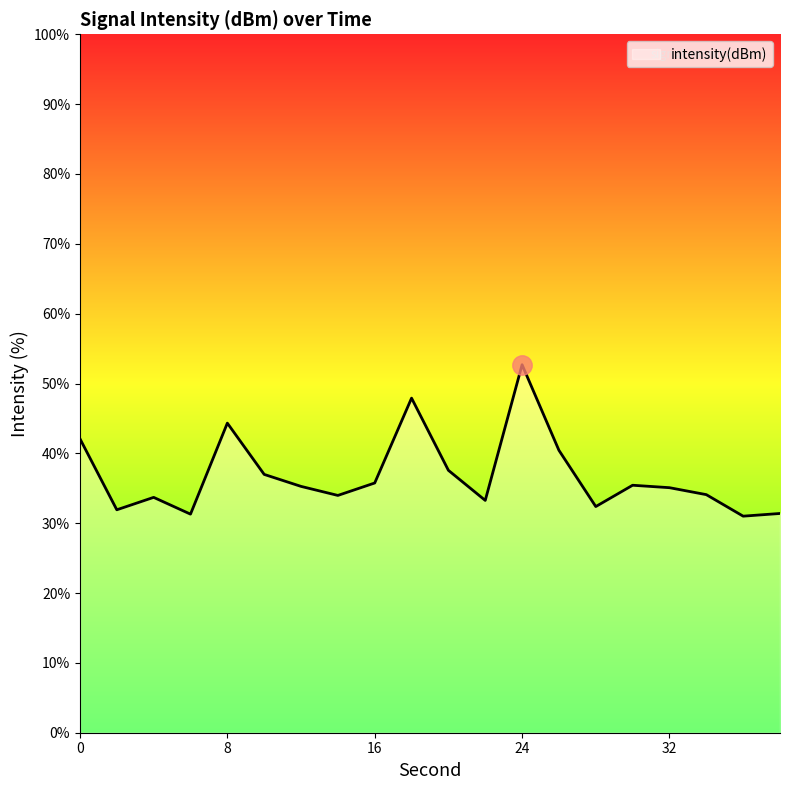

What is the difference between the maximum and minimum values?

21.7